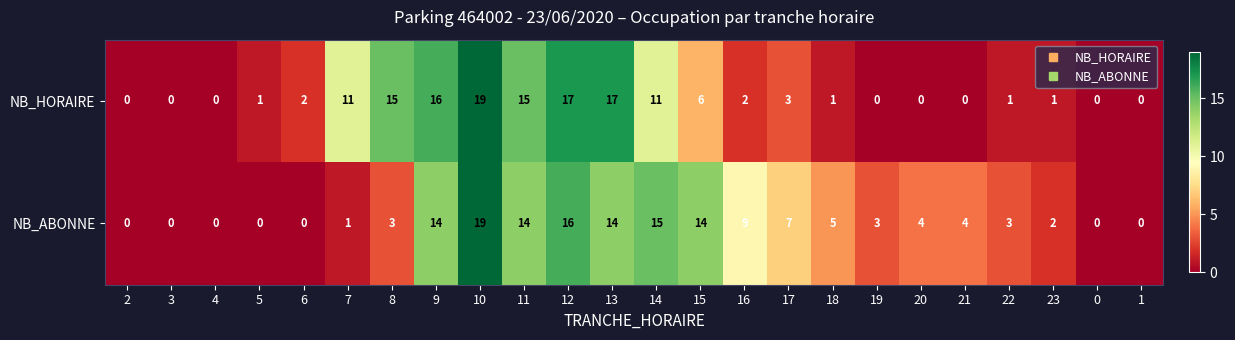

What is the average value of the NB_ABONNE series?

6